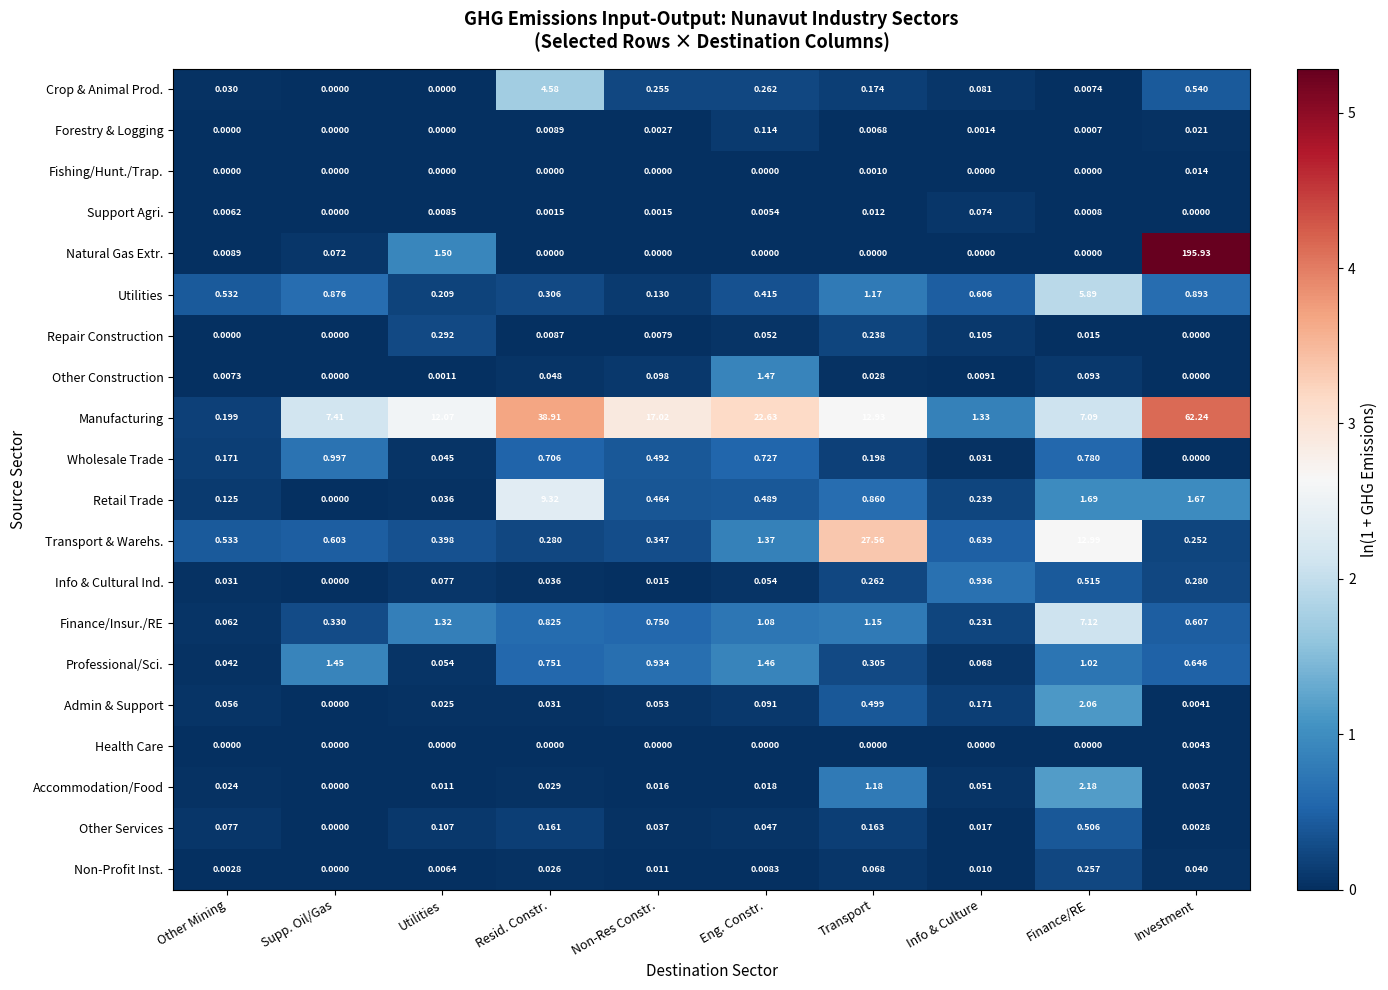

Which category has the highest value in the Admin & Support series?

Finance/RE